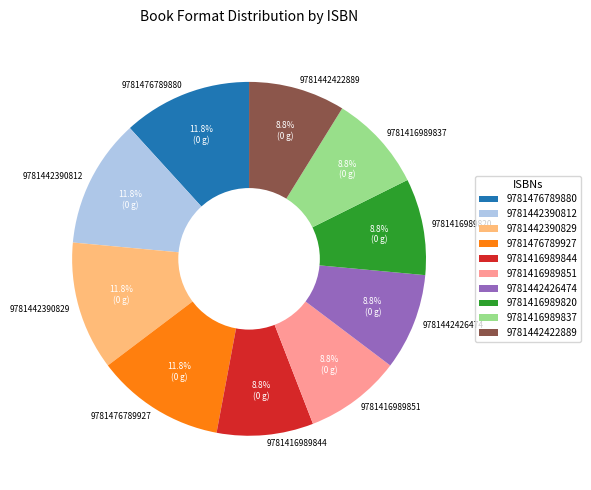

Does any single category account for the majority?

No